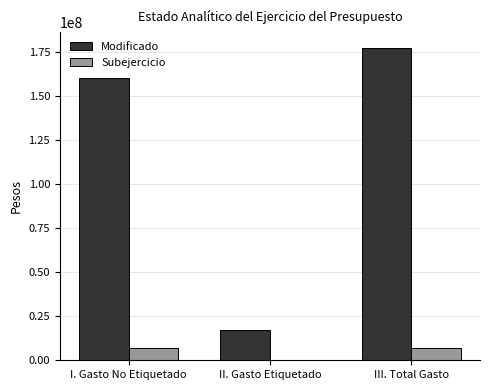

What value does the Subejercicio series have at I. Gasto No Etiquetado?

7210493.8